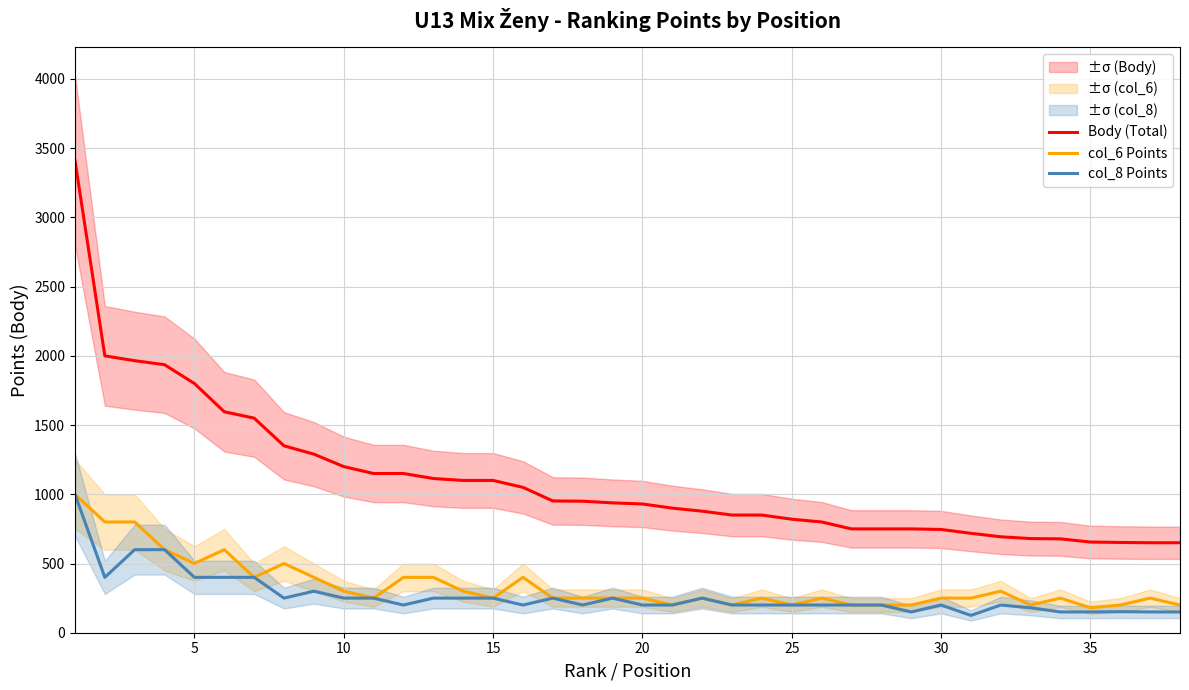

What is the sum of the col_6 Points values at 25 and 15?

450